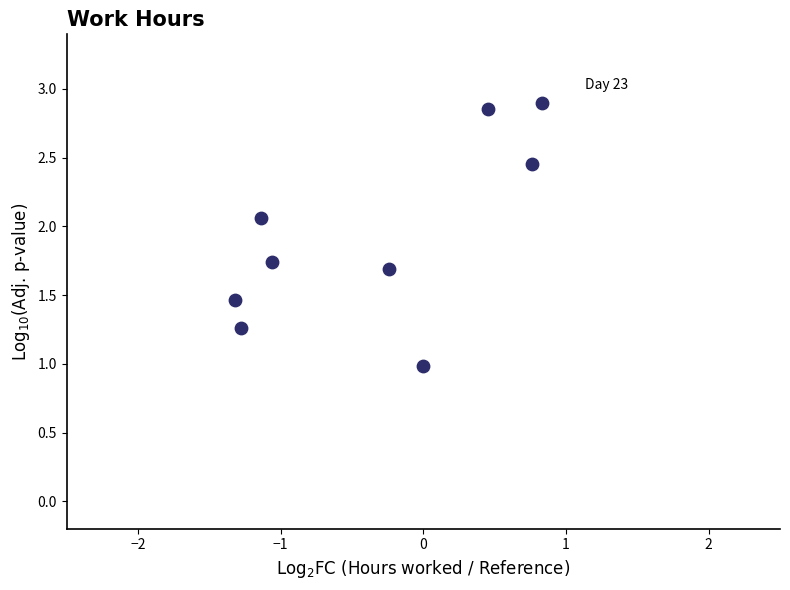

What is the range of Y values (max minus min)?

1.9